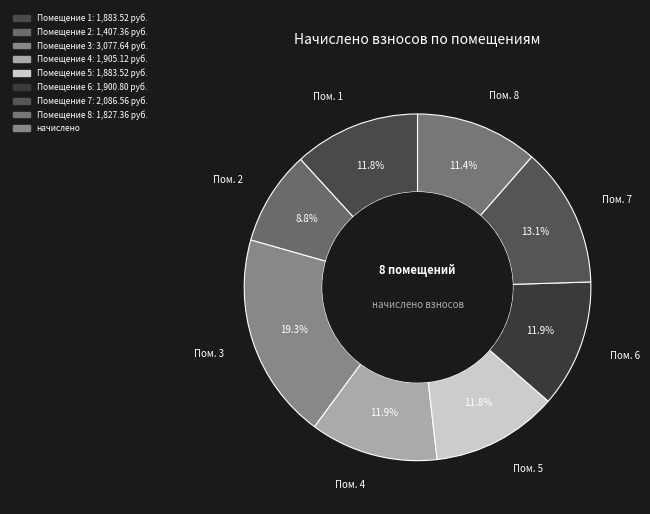

What is the smallest slice in the pie chart?

2